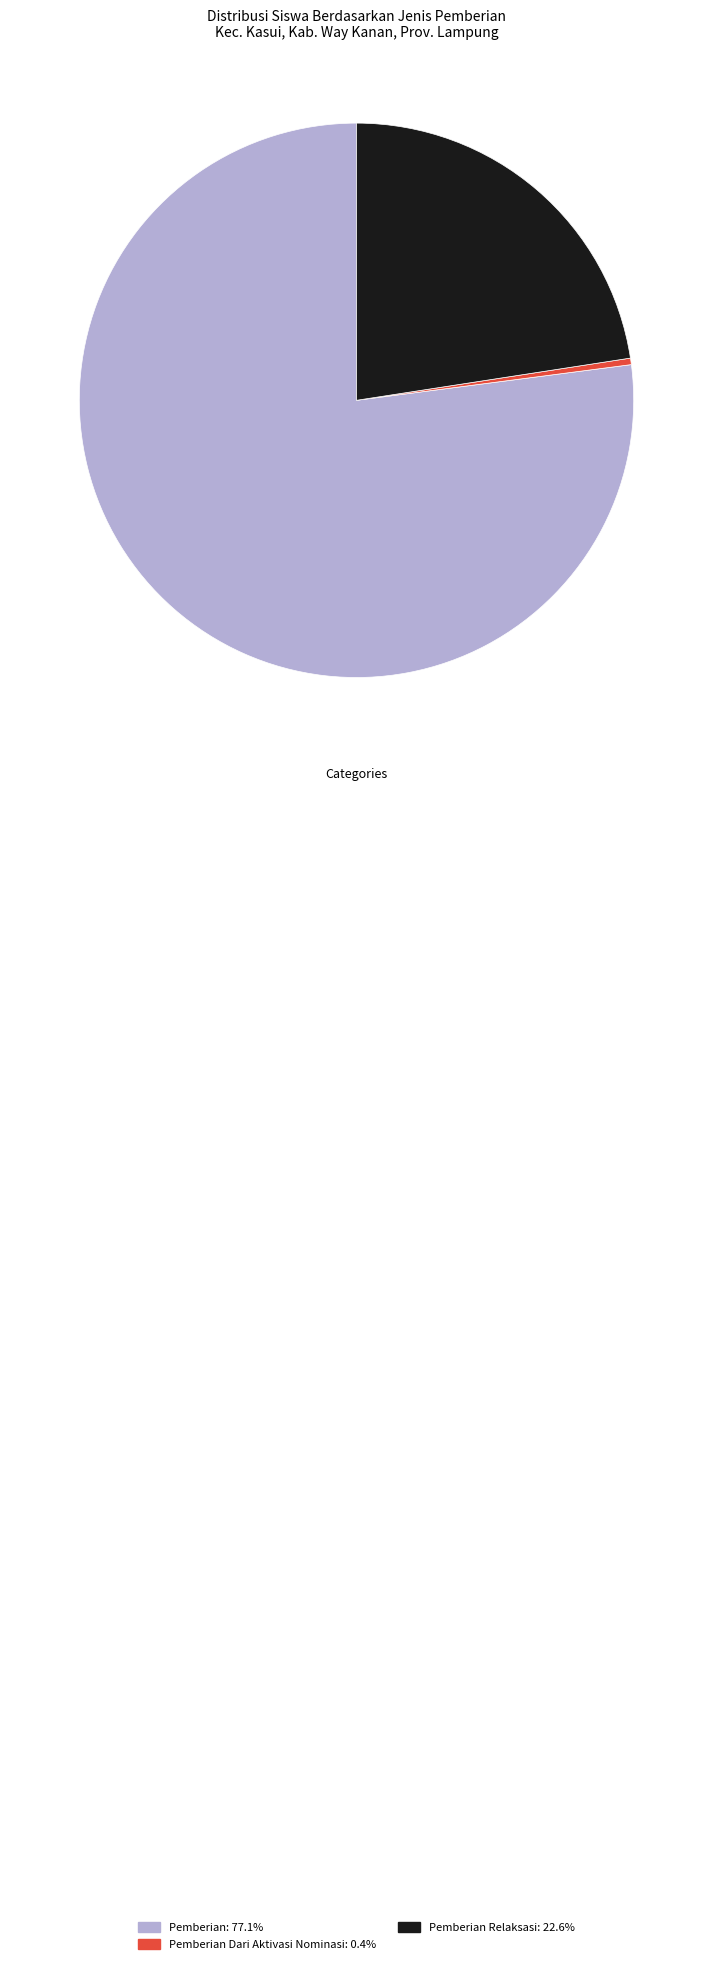

Does any single category account for the majority?

Yes